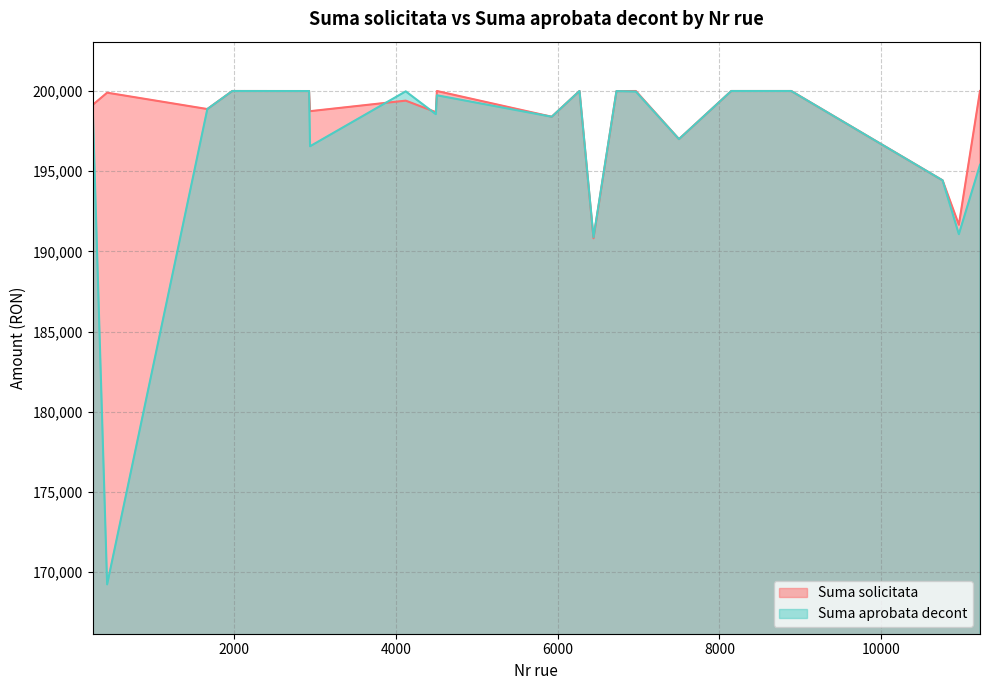

How many interior local valleys does the Suma aprobata decont series have?

7